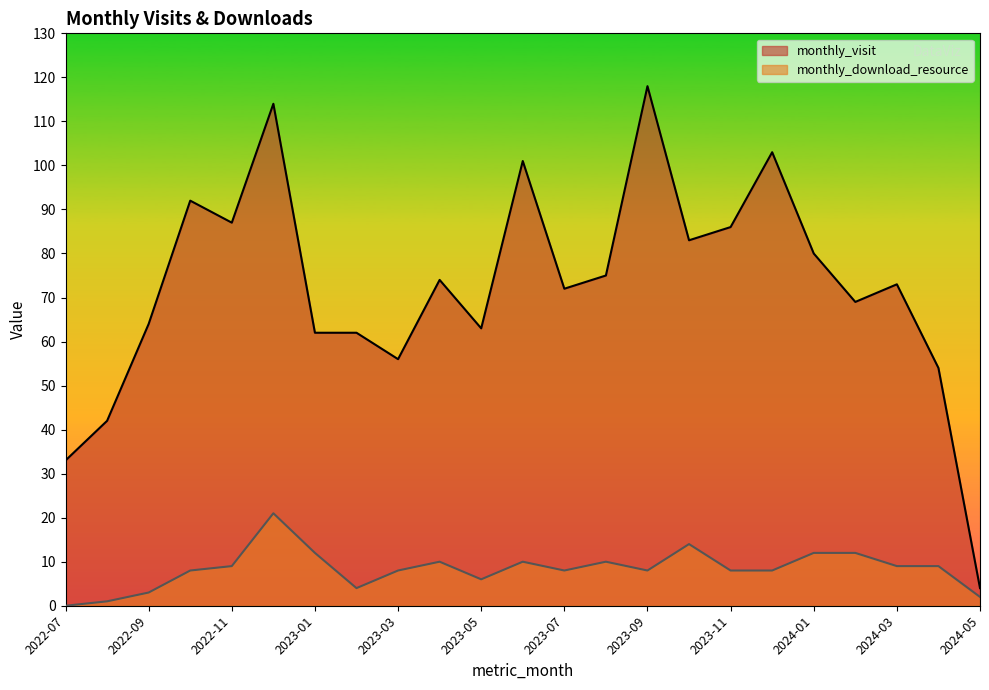

What is the label of the 3rd point from the left?

2022-09